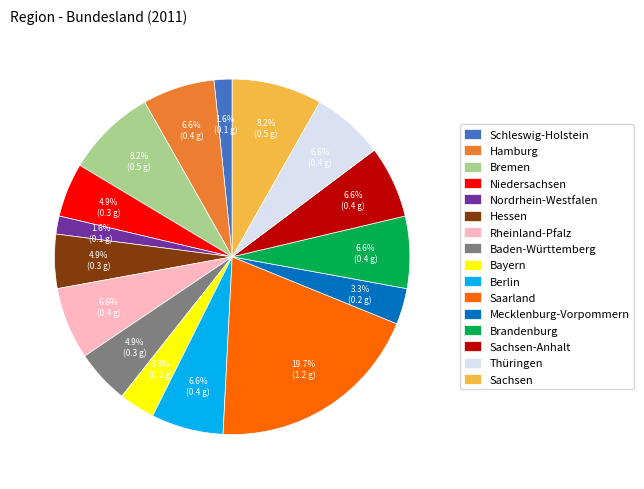

To the nearest percent, what percentage of the pie is Saarland?

20%